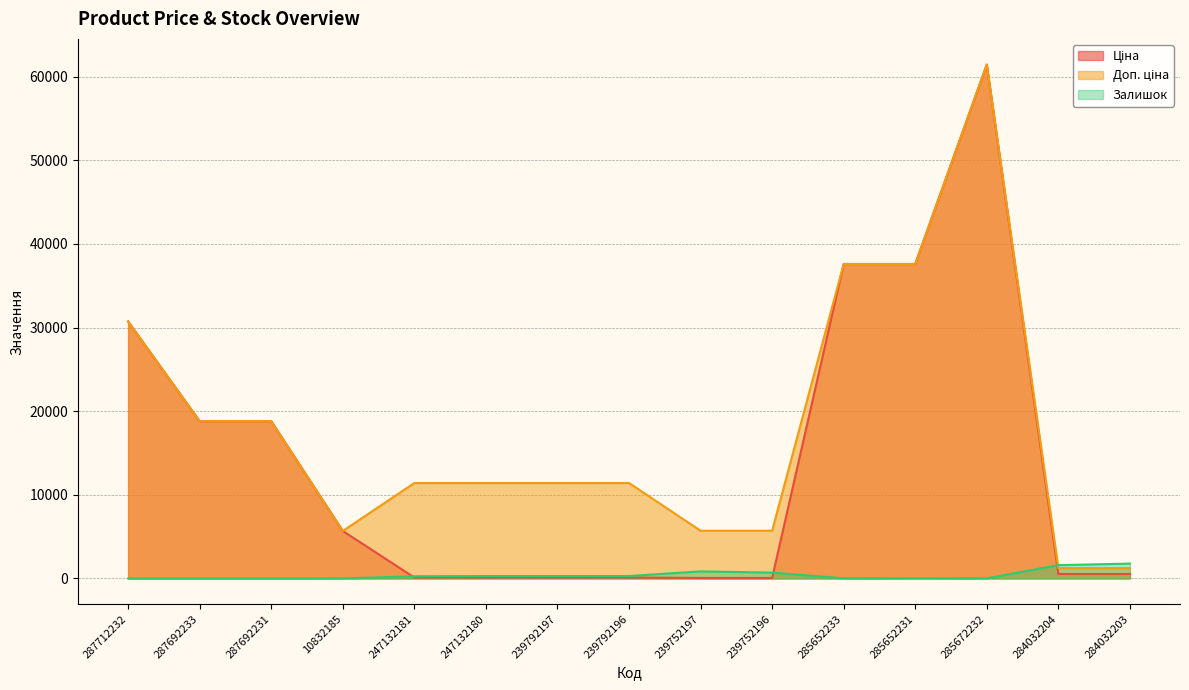

At how many categories does at least one series exceed 48457?

1